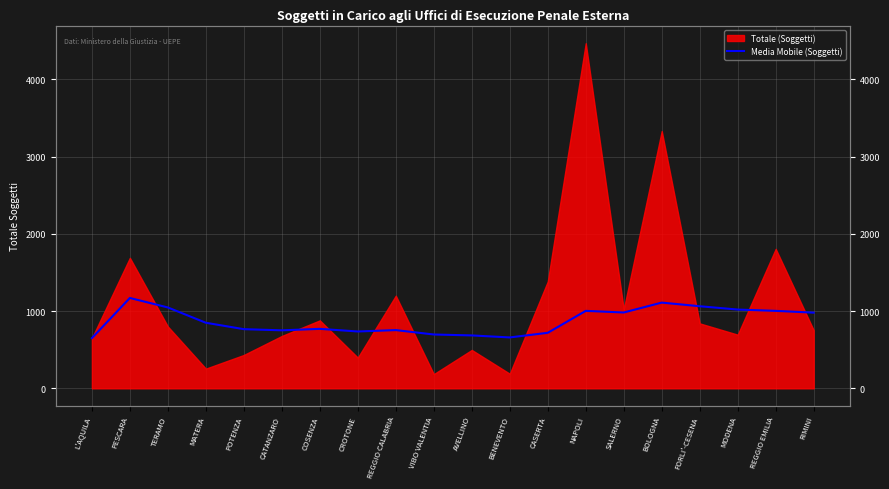

Reading left to right, what are all the values shown in this chart?

650	1170	1047	849	766	751	770	736	754	697	685	659	719	1003	982	1110	1063	1020	1003	980